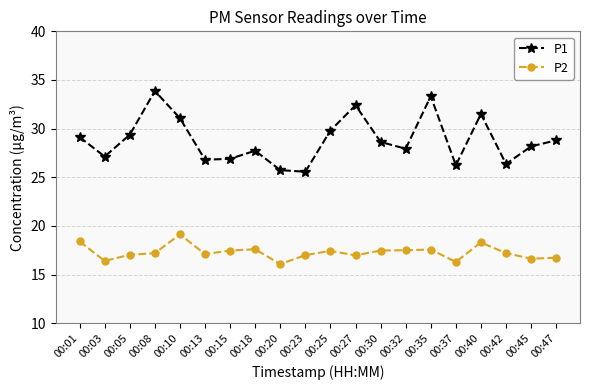

What is the greatest value displayed?

33.9